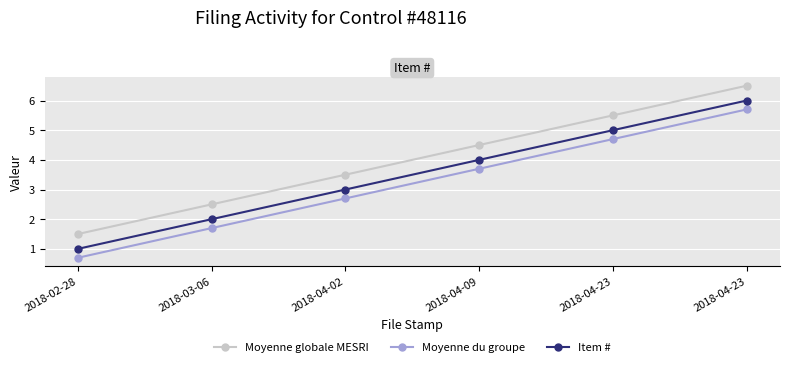

Which category has the lowest value in the Moyenne du groupe series?

2018-02-28